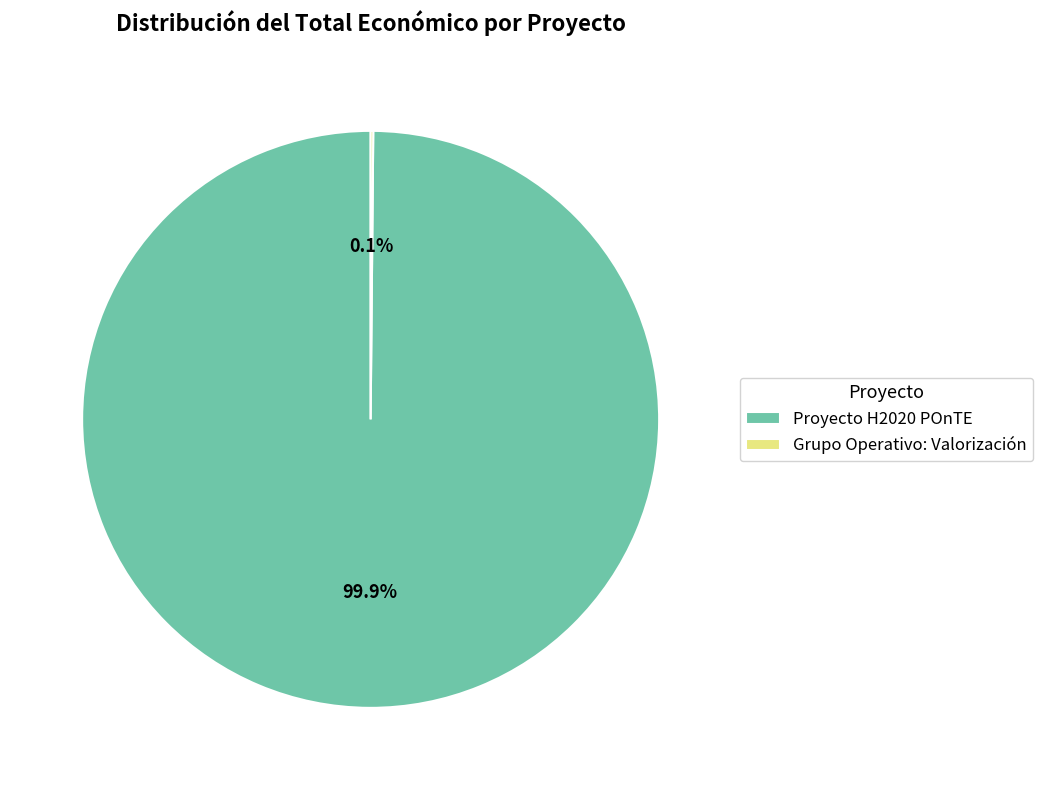

To the nearest percent, what is the difference between the largest and smallest slice percentages?

100%